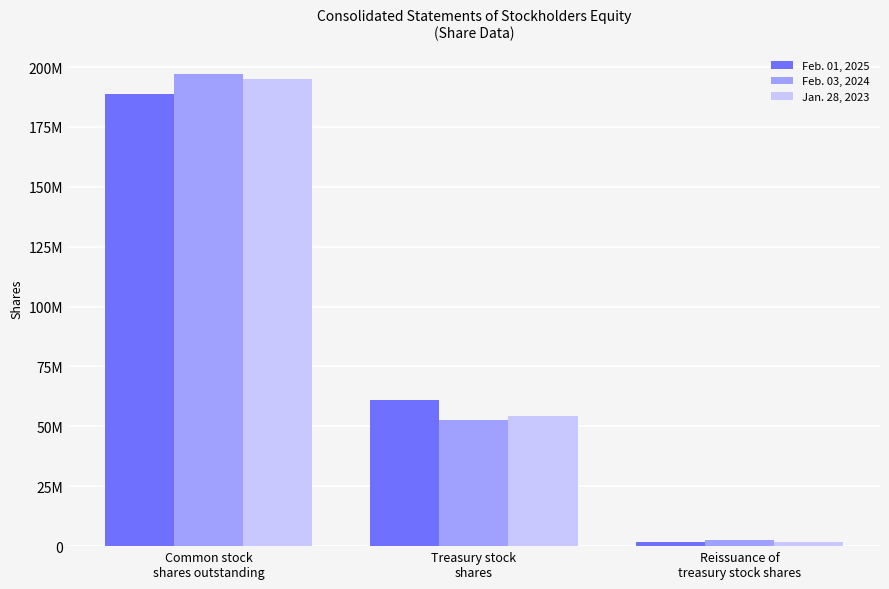

What is the lowest value of the Jan. 28, 2023 series?

1643000